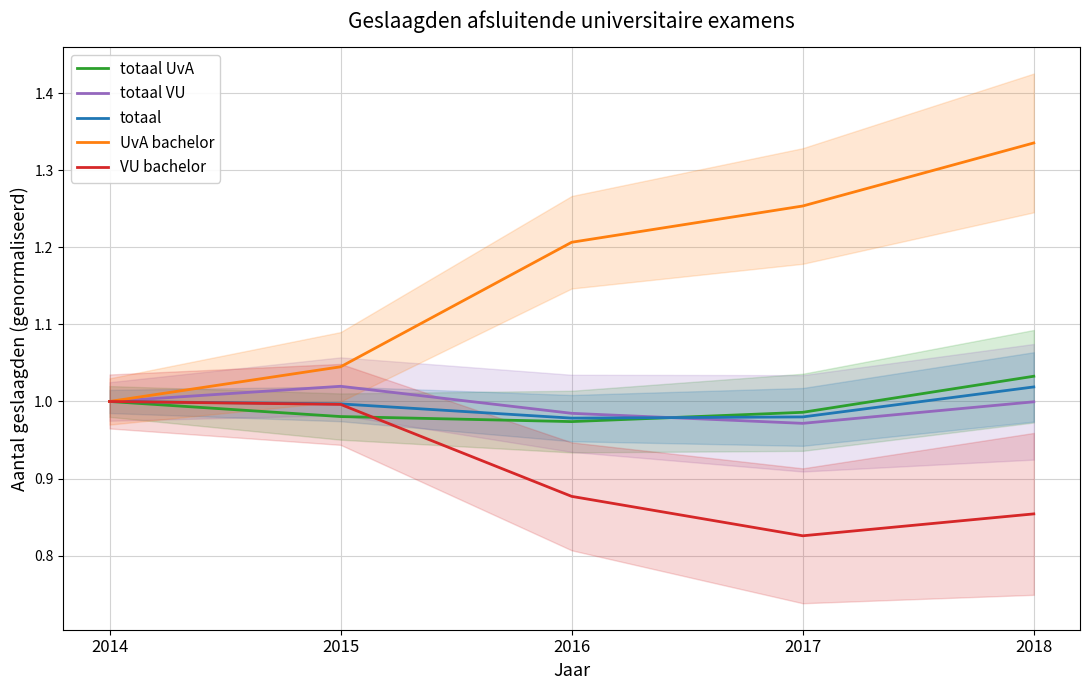

At which label is totaal closest to 0?

2016